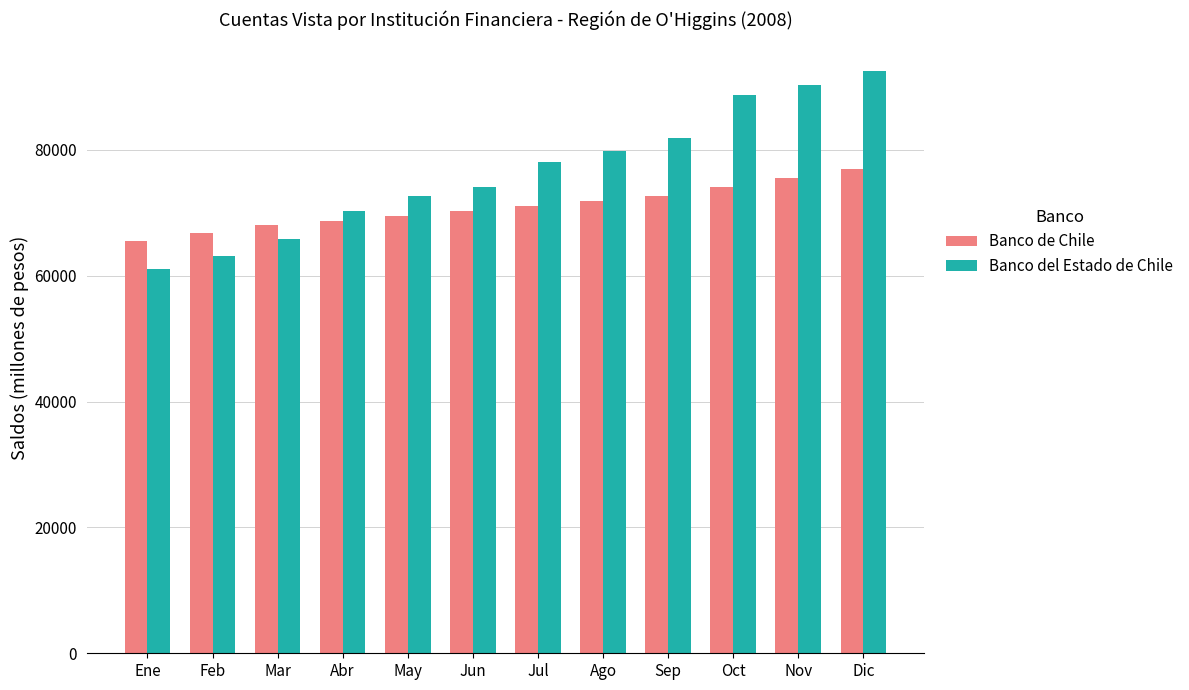

Which series has the largest total across all categories?

Banco del Estado de Chile